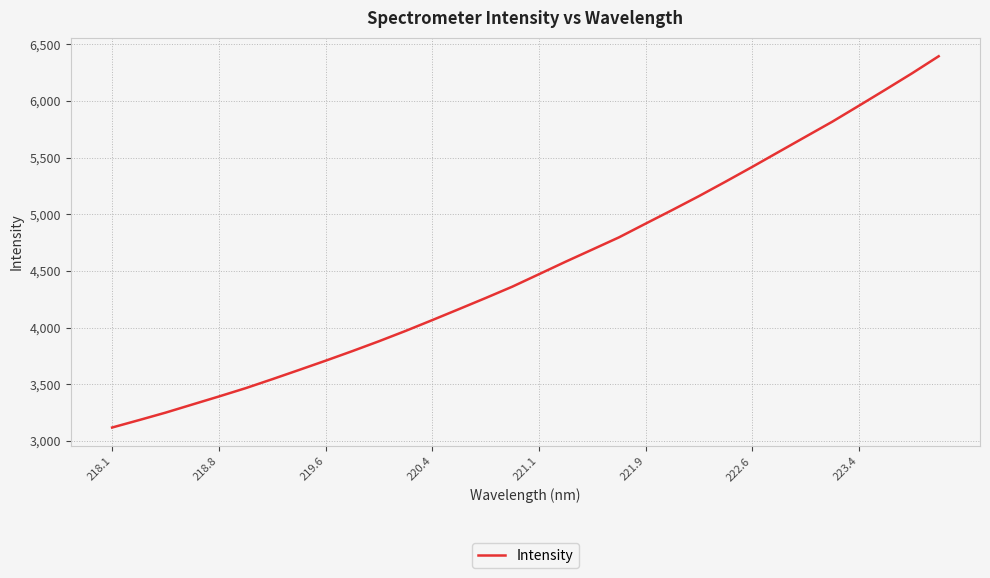

How many values are below 4470?

16